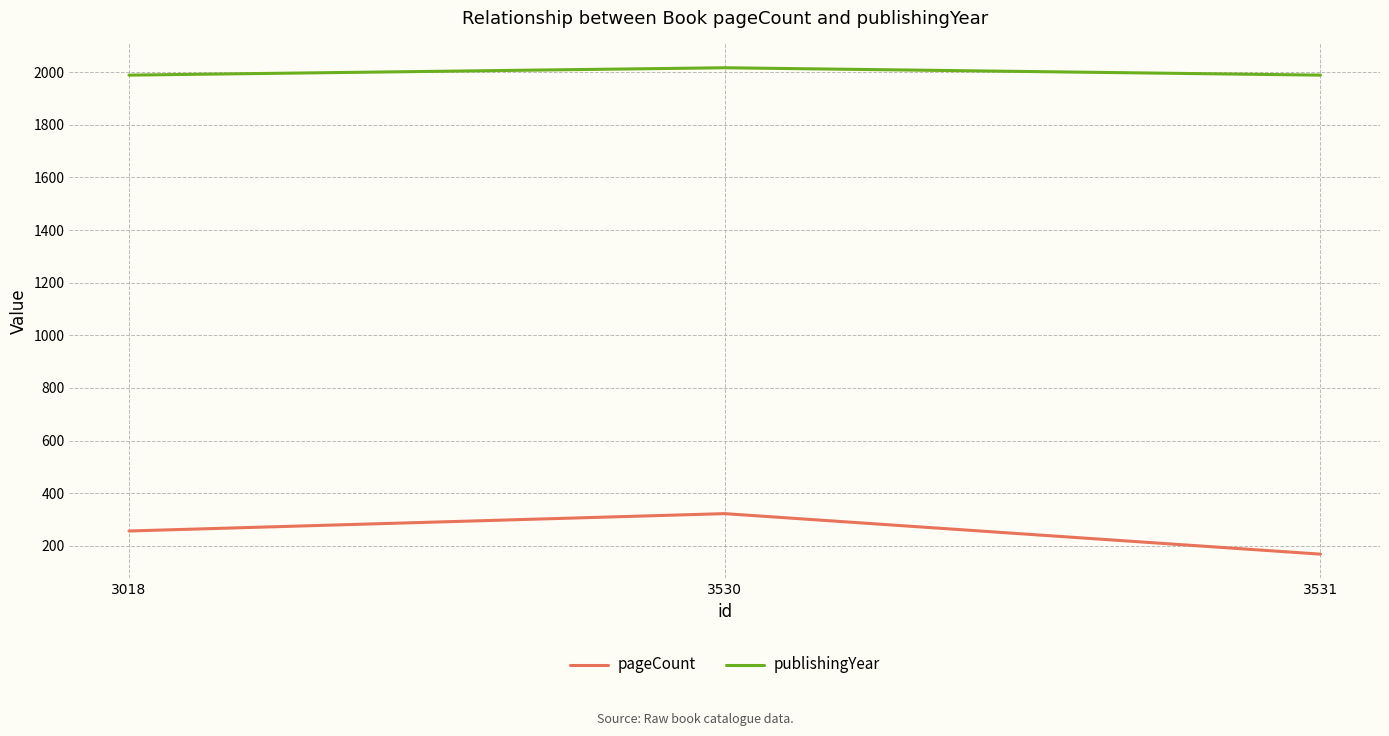

What is the approximate value of publishingYear at 3531?

1989